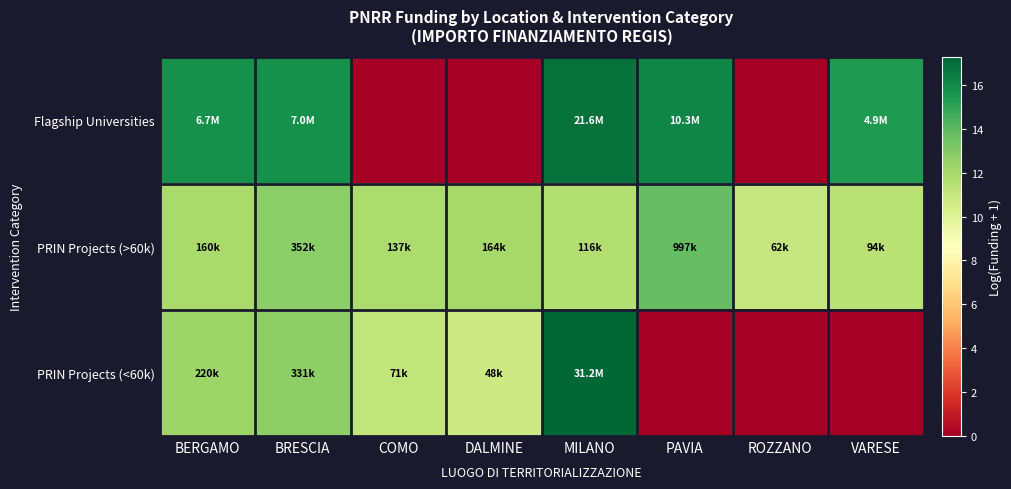

Which series has the largest range (max minus min)?

PRIN Projects (<60k)